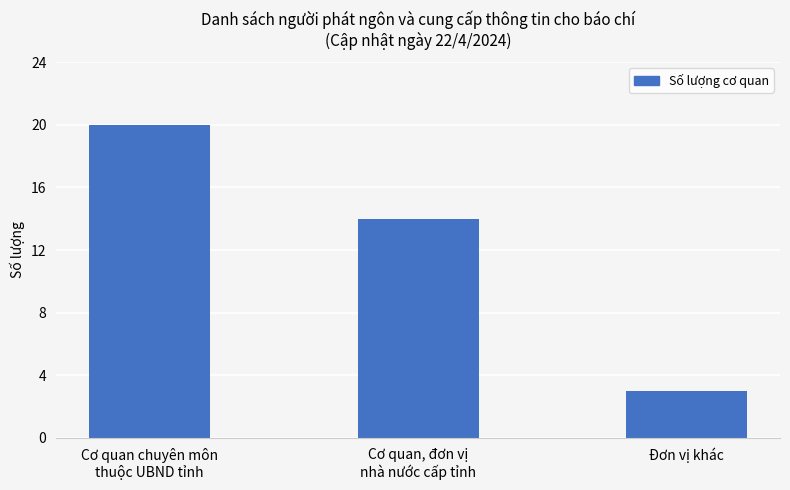

Between Cơ quan chuyên môn
thuộc UBND tỉnh and Đơn vị khác, which is larger?

Cơ quan chuyên môn
thuộc UBND tỉnh